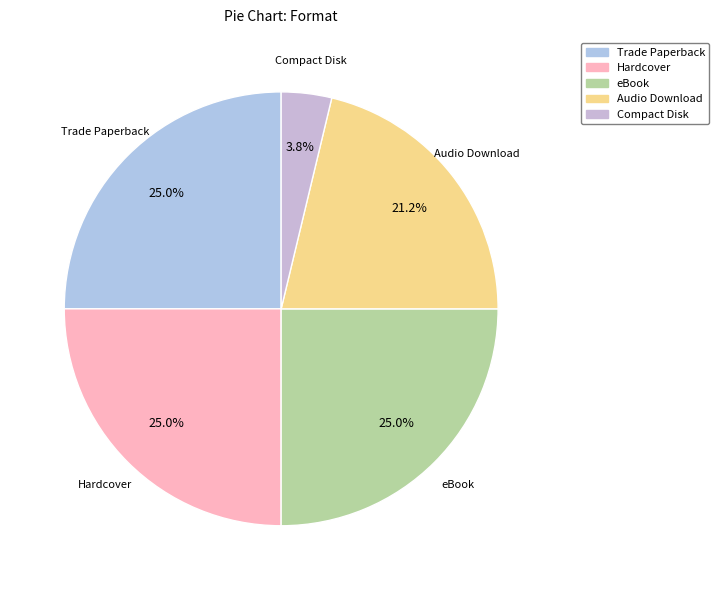

To the nearest percent, what is the average slice percentage?

20%